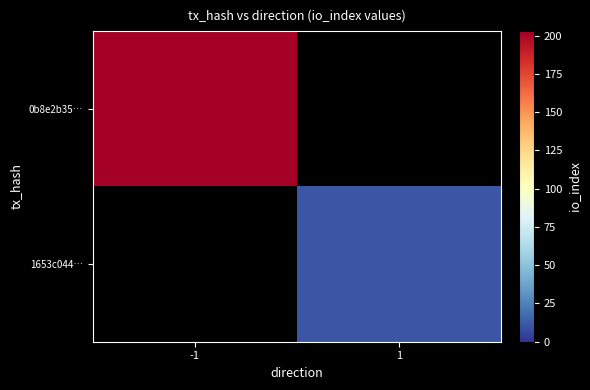

What is the maximum value shown in the chart?

203.0